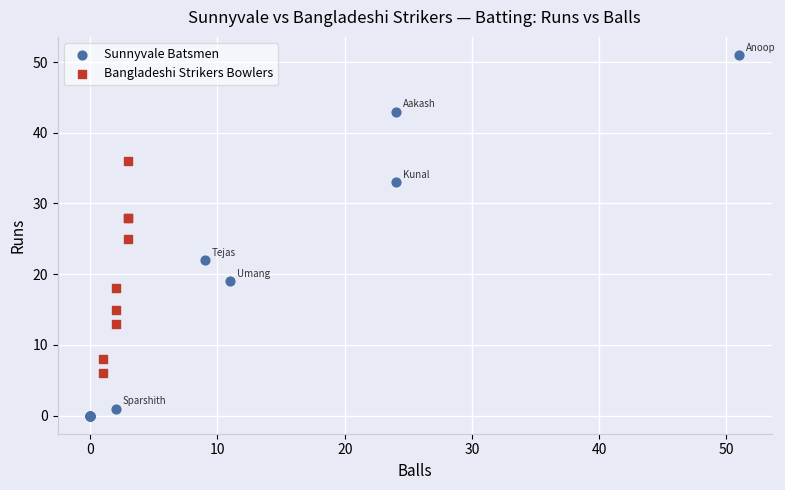

Which series has the largest Y range (max minus min)?

Sunnyvale Batsmen